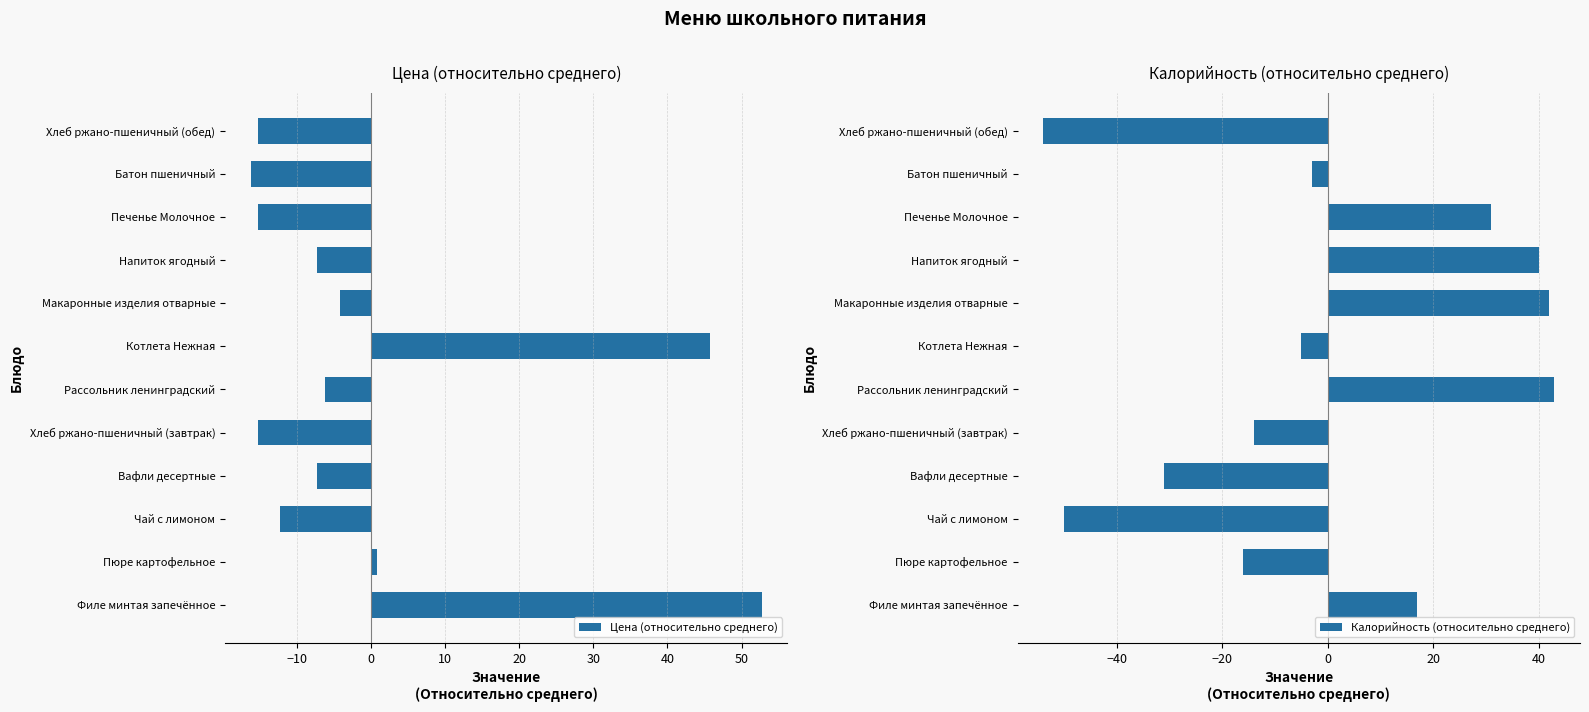

What is the difference between the second highest and second lowest values in the Цена (относительно среднего) series?

61.0